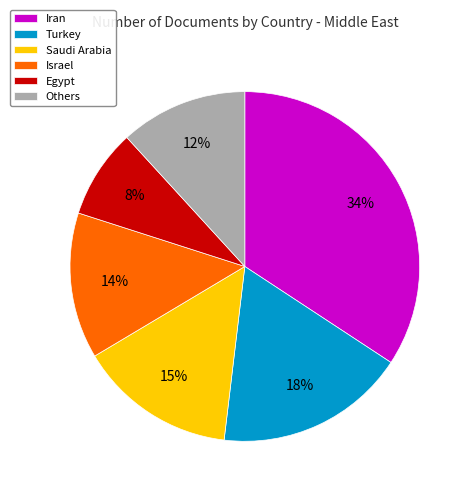

Count the number of slices in the pie.

6